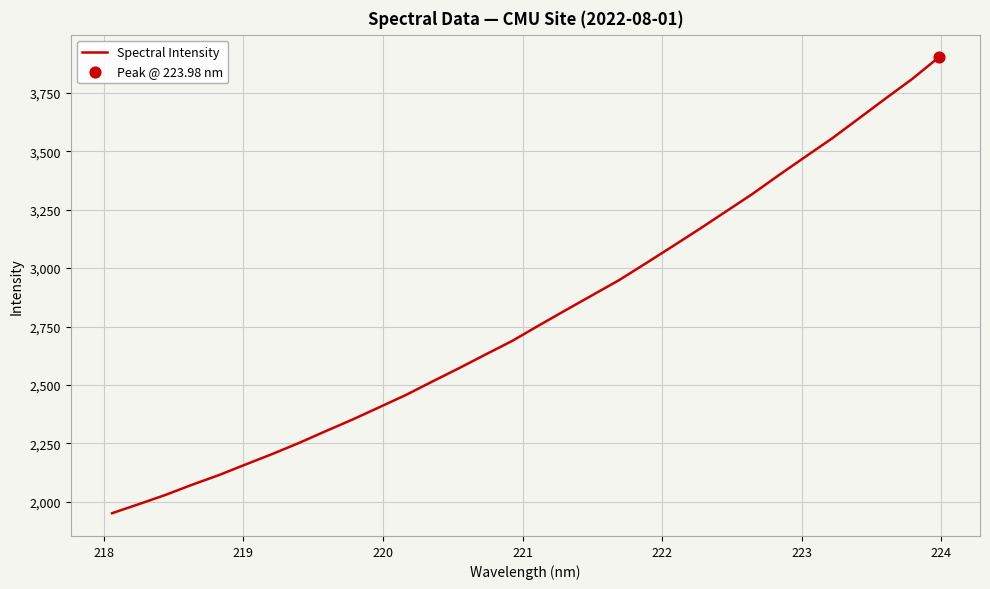

What is the difference between the maximum and minimum values?

1951.7